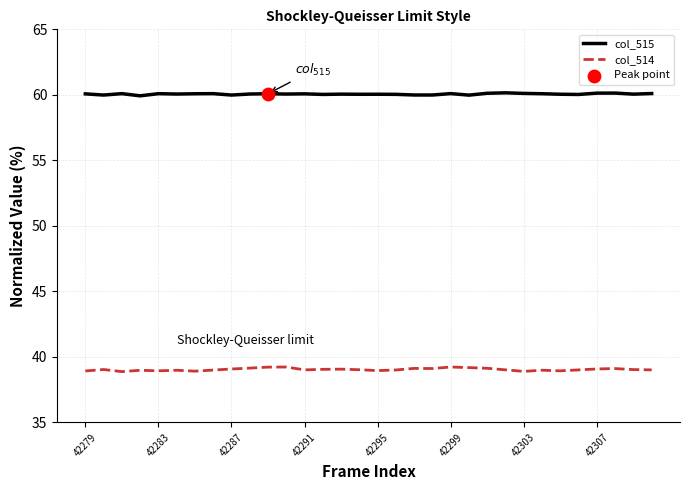

At how many categories does at least one series exceed 58?

32